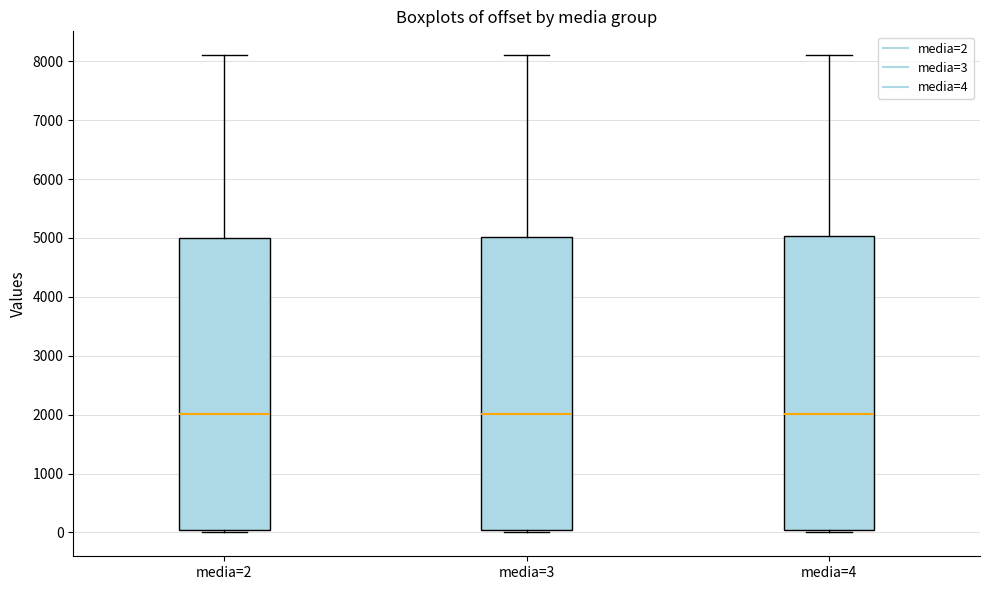

Reading left to right, read every box against the y-axis: the position of its median line, the range the box covers, and the ends of its whiskers. The values are not printed on the chart, so give them approximately, as read against the axis.

media=2: median 2000, box 0 to 5000, whiskers 0 (just below the box's lower edge) to 8100
media=3: median 2000, box 0 to 5000, whiskers 0 (just below the box's lower edge) to 8100
media=4: median 2000, box 0 to 5000, whiskers 0 (just below the box's lower edge) to 8100